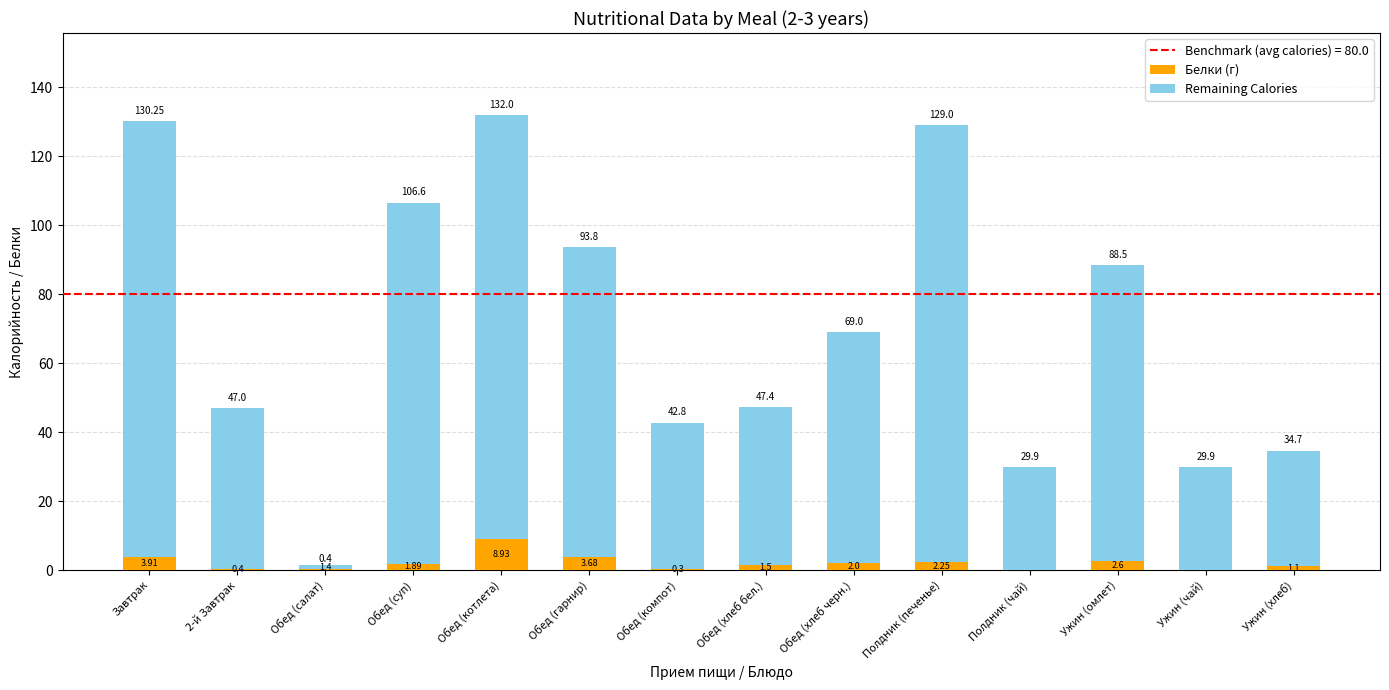

What is the label of the 13th bar from the right?

2-й Завтрак